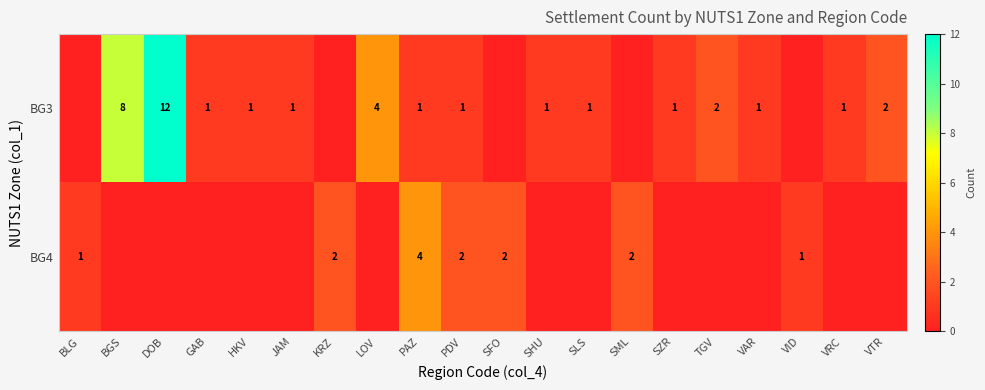

True or false: BG3 has a value of 1 at PAZ.

True